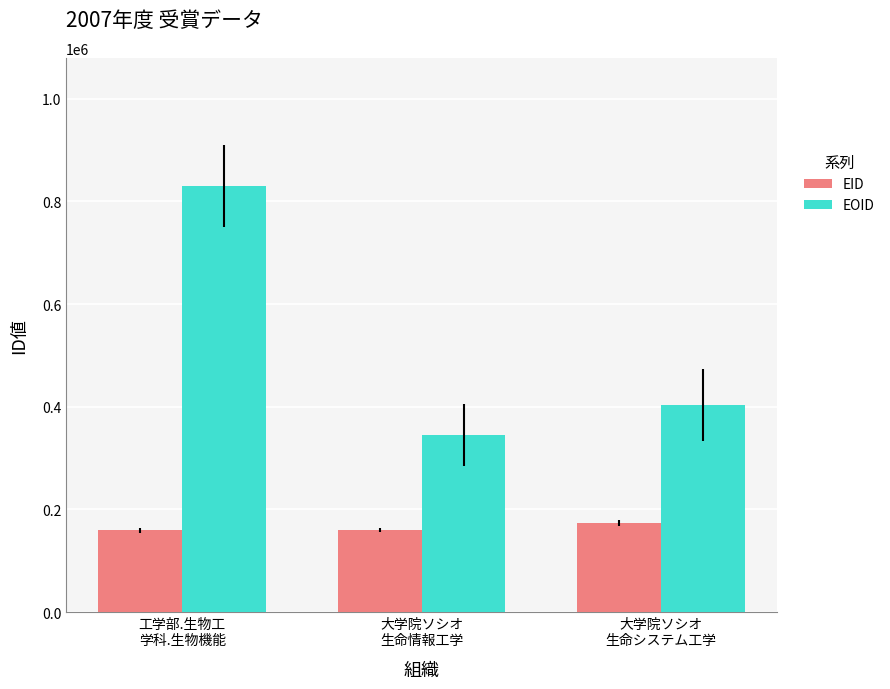

What are all the series names shown in the legend?

EID, EOID